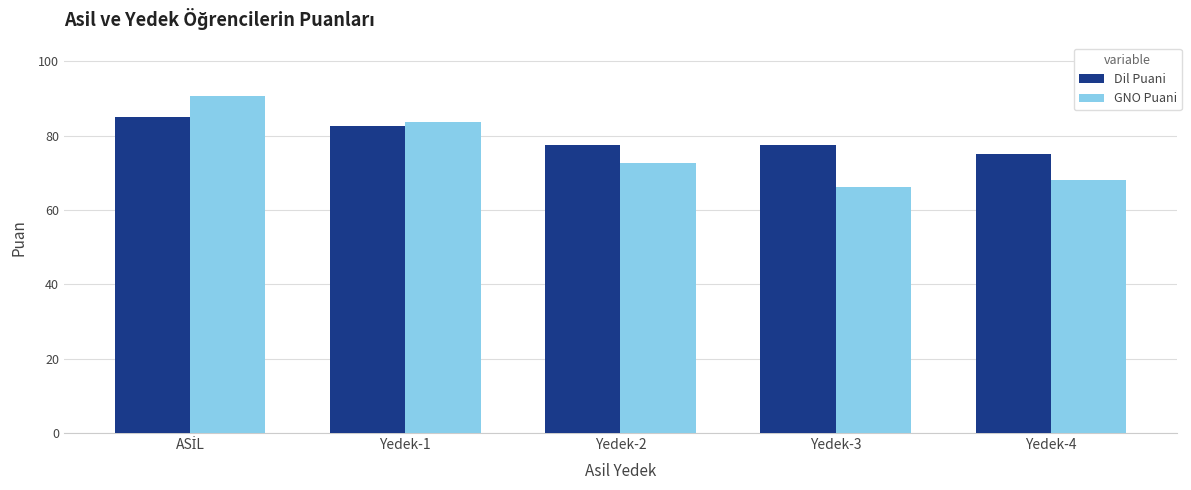

What is the value of the Dil Puani bar at the 1st from the left?

85.0